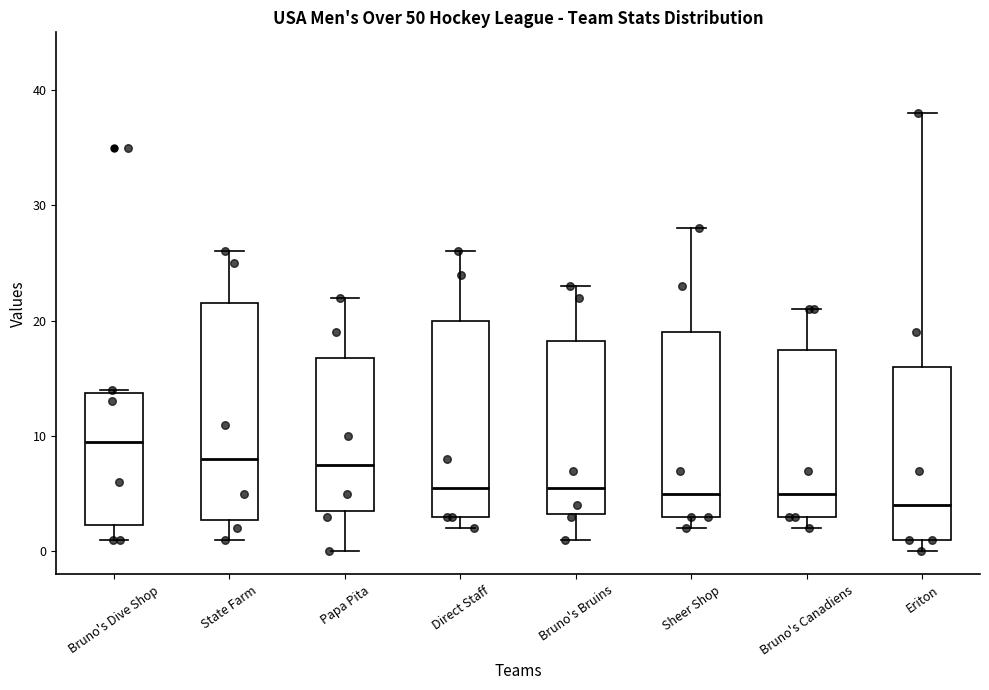

Where is the upper edge of the box for State Farm on the y-axis? The values are not printed on the chart, so give them approximately, as read against the axis.

22